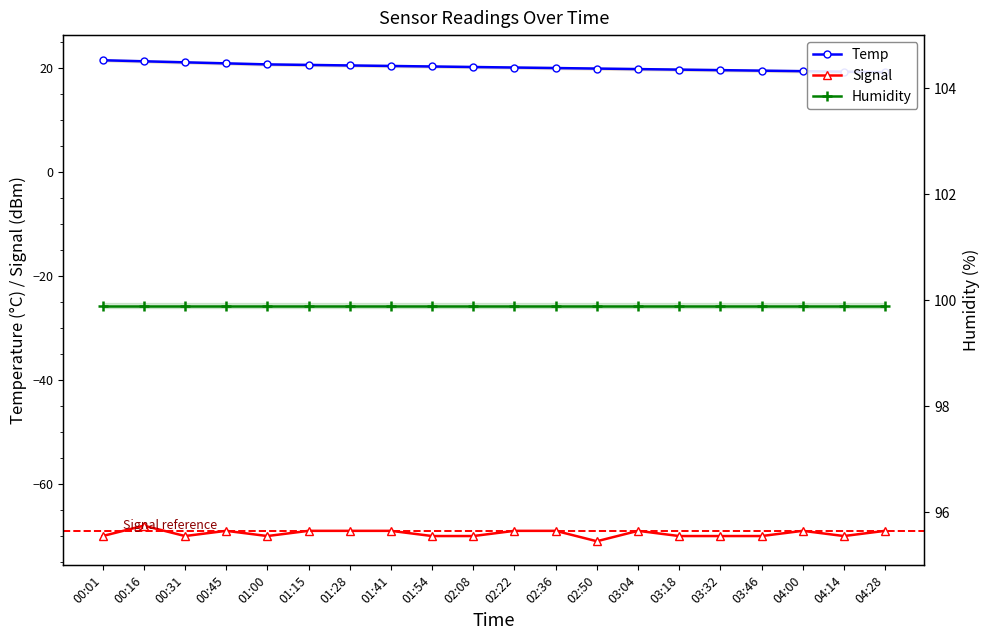

True or false: Signal and Temp intersect in this chart.

False